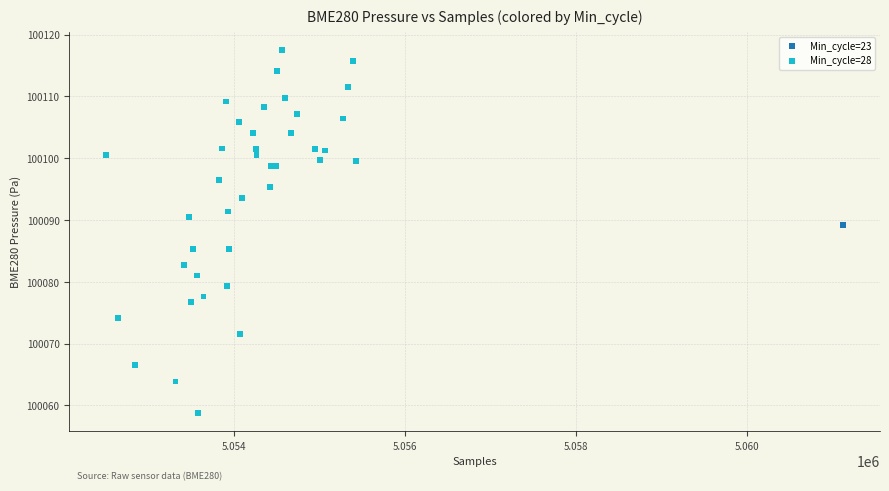

What are all the series names shown in the legend?

Min_cycle=23, Min_cycle=28